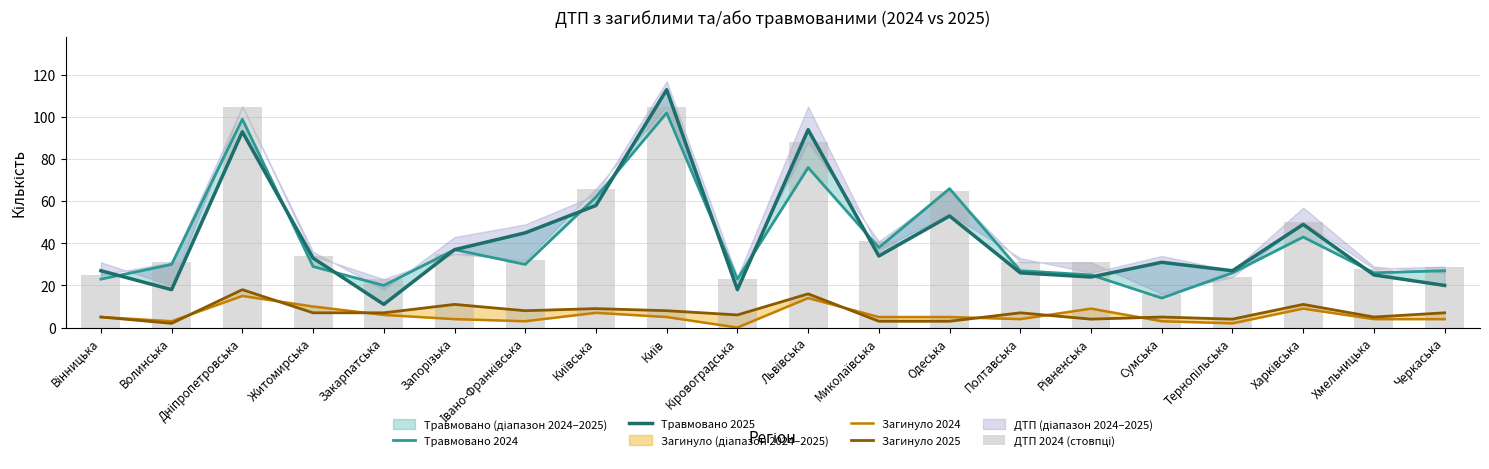

Reading left to right, extract all data points from this chart.

Травмовано 2024: Вінницька=23	Волинська=30	Дніпропетровська=99	Житомирська=29	Закарпатська=20	Запорізька=37	Івано-Франківська=30	Київська=62	Київ=102	Кіровоградська=23	Львівська=76	Миколаївська=38	Одеська=66	Полтавська=27	Рівненська=25	Сумська=14	Тернопільська=26	Харківська=43	Хмельницька=26	Черкаська=27
Травмовано 2025: Вінницька=27	Волинська=18	Дніпропетровська=93	Житомирська=33	Закарпатська=11	Запорізька=37	Івано-Франківська=45	Київська=58	Київ=113	Кіровоградська=18	Львівська=94	Миколаївська=34	Одеська=53	Полтавська=26	Рівненська=24	Сумська=31	Тернопільська=27	Харківська=49	Хмельницька=25	Черкаська=20
Загинуло 2024: Вінницька=5	Волинська=3	Дніпропетровська=15	Житомирська=10	Закарпатська=6	Запорізька=4	Івано-Франківська=3	Київська=7	Київ=5	Кіровоградська=0	Львівська=14	Миколаївська=5	Одеська=5	Полтавська=4	Рівненська=9	Сумська=3	Тернопільська=2	Харківська=9	Хмельницька=4	Черкаська=4
Загинуло 2025: Вінницька=5	Волинська=2	Дніпропетровська=18	Житомирська=7	Закарпатська=7	Запорізька=11	Івано-Франківська=8	Київська=9	Київ=8	Кіровоградська=6	Львівська=16	Миколаївська=3	Одеська=3	Полтавська=7	Рівненська=4	Сумська=5	Тернопільська=4	Харківська=11	Хмельницька=5	Черкаська=7
ДТП 2024 (стовпці): Вінницька=25	Волинська=31	Дніпропетровська=105	Житомирська=34	Закарпатська=23	Запорізька=35	Івано-Франківська=32	Київська=66	Київ=105	Кіровоградська=23	Львівська=88	Миколаївська=41	Одеська=65	Полтавська=31	Рівненська=31	Сумська=16	Тернопільська=24	Харківська=50	Хмельницька=28	Черкаська=29